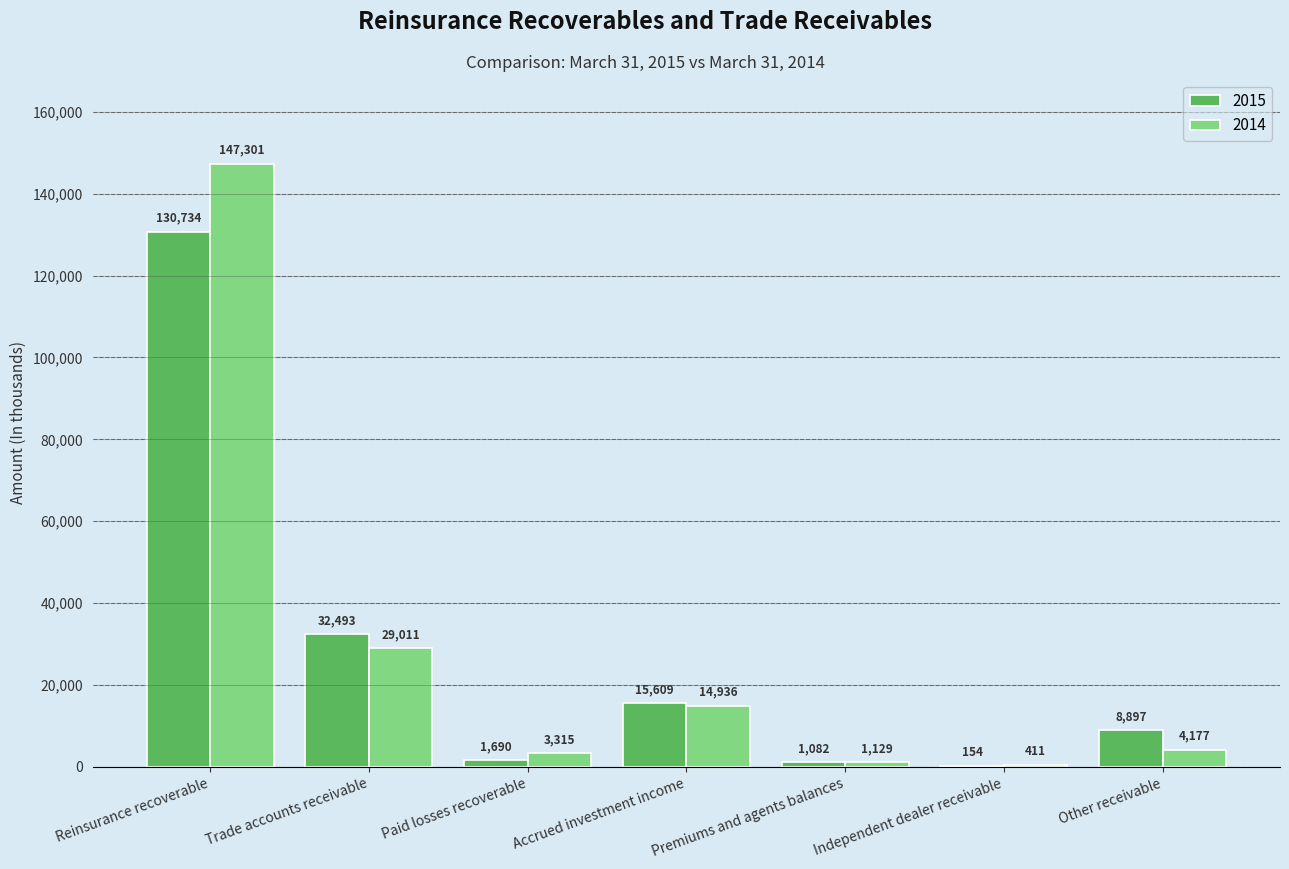

At which label does 2014 first exceed 4177?

Reinsurance recoverable